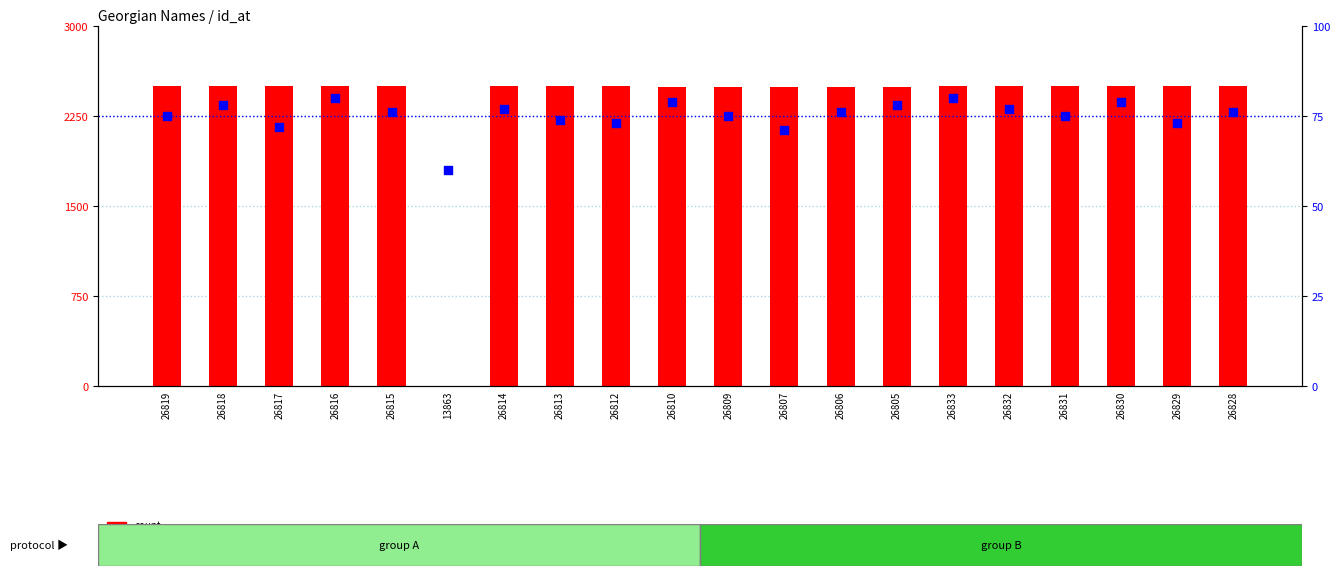

What is the total value across all series at 26814?

2573.3